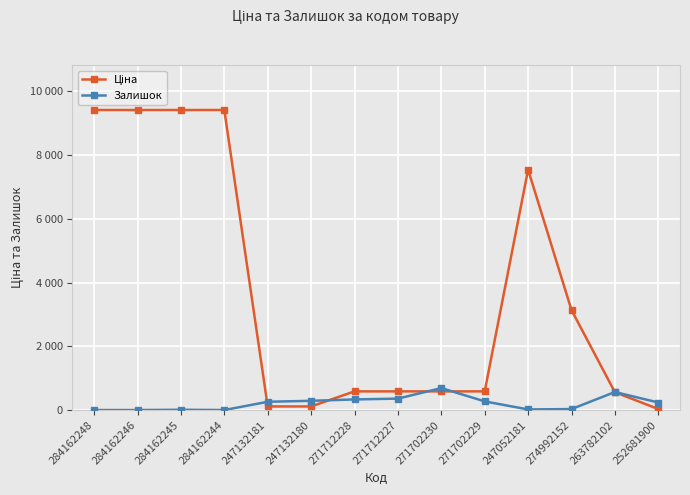

True or false: Ціна has more than 2 points higher than both neighbors.

False